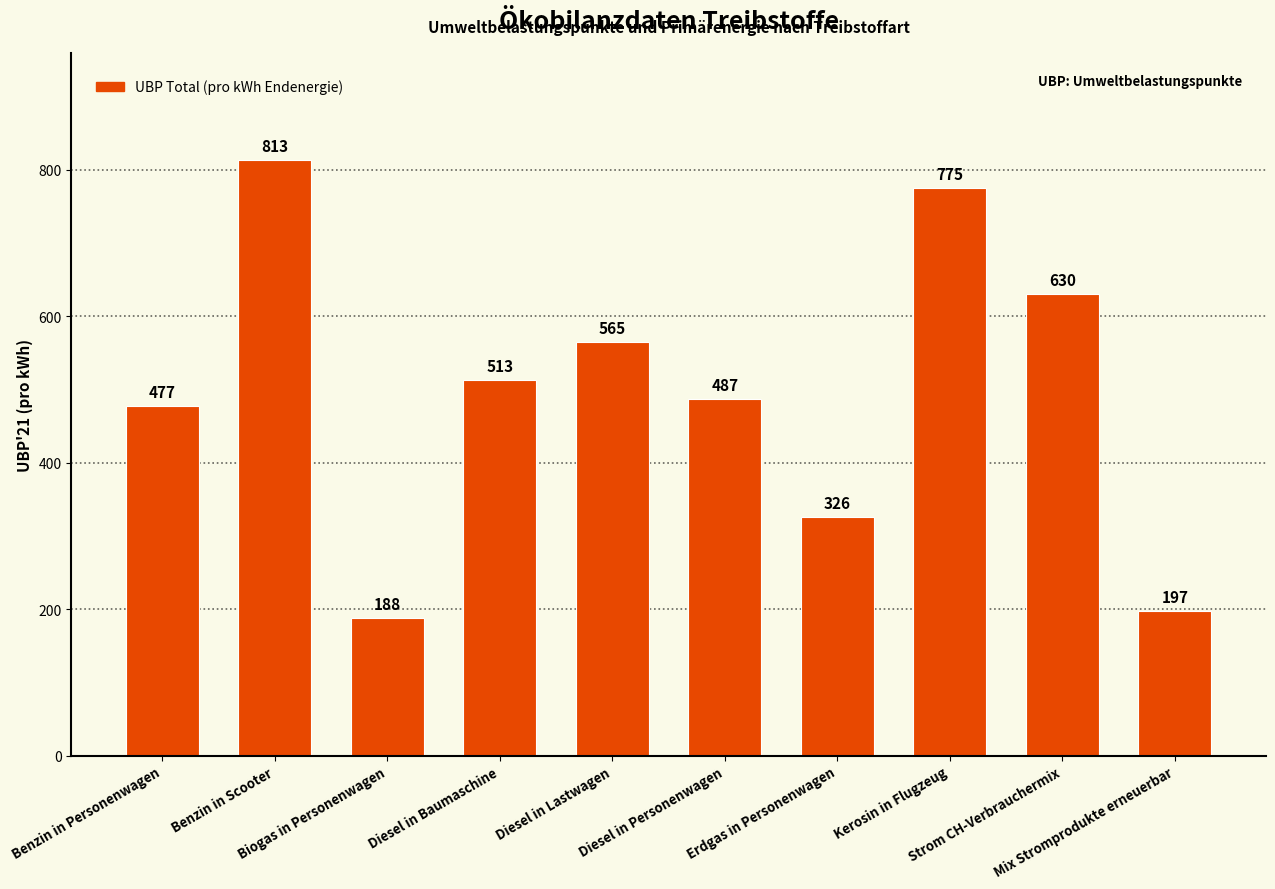

What is the difference between the maximum and minimum values?

625